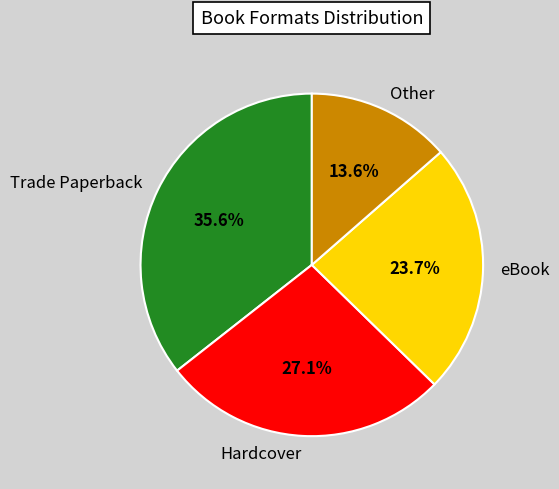

Count the number of slices in the pie.

4